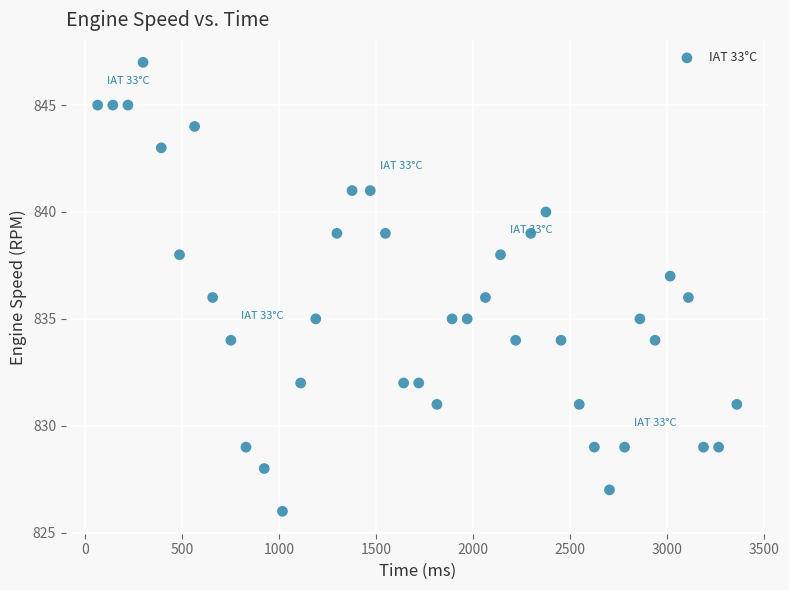

What is the range of X values (max minus min)?

3297